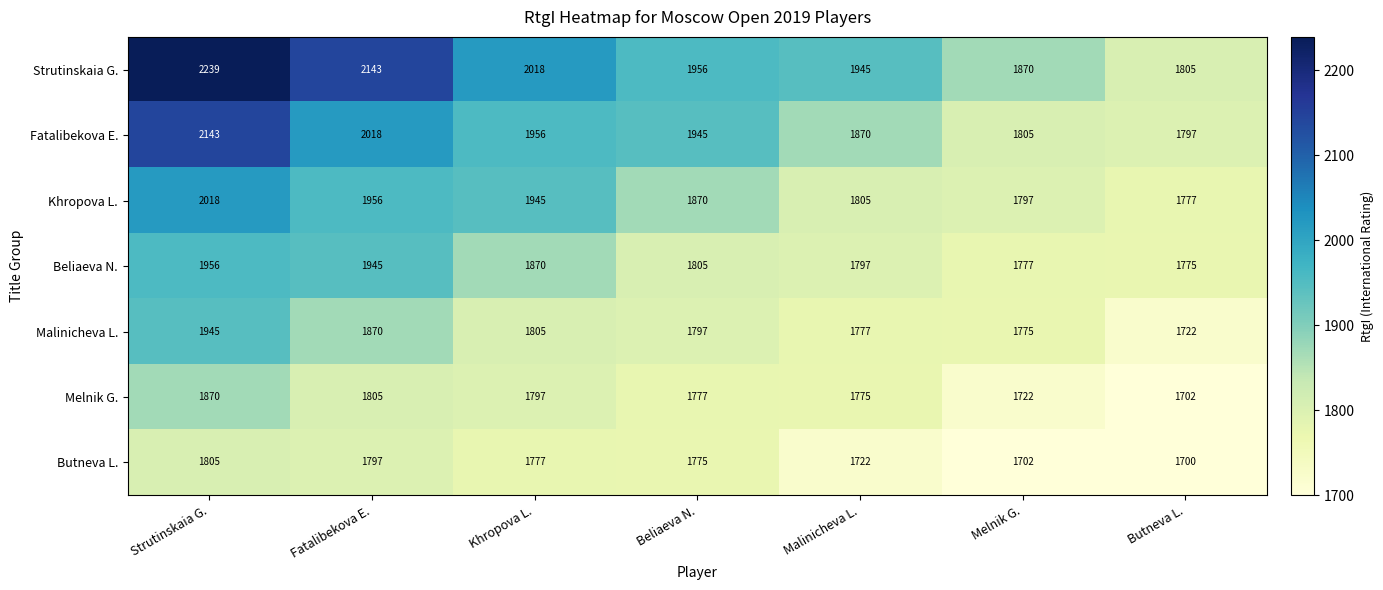

Is it true that Malinicheva L. equals 687 at Beliaeva N.?

False